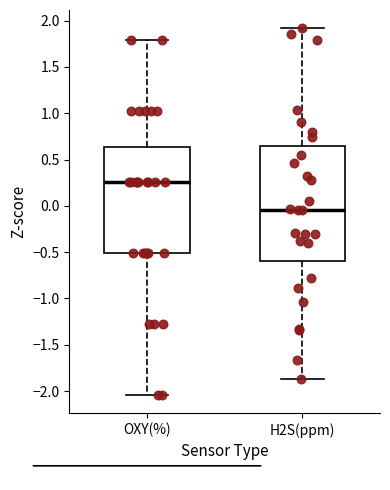

Reading left to right, transcribe this box plot: for each box, give where its median line is, the range the box spans, and where its two whiskers end, as read against the y-axis. The values are not printed on the chart, so give them approximately, as read against the axis.

OXY(%): median 0.25, box -0.50 to 0.65, whiskers -2.05 to 1.80
H2S(ppm): median -0.05, box -0.60 to 0.65, whiskers -1.85 to 1.90